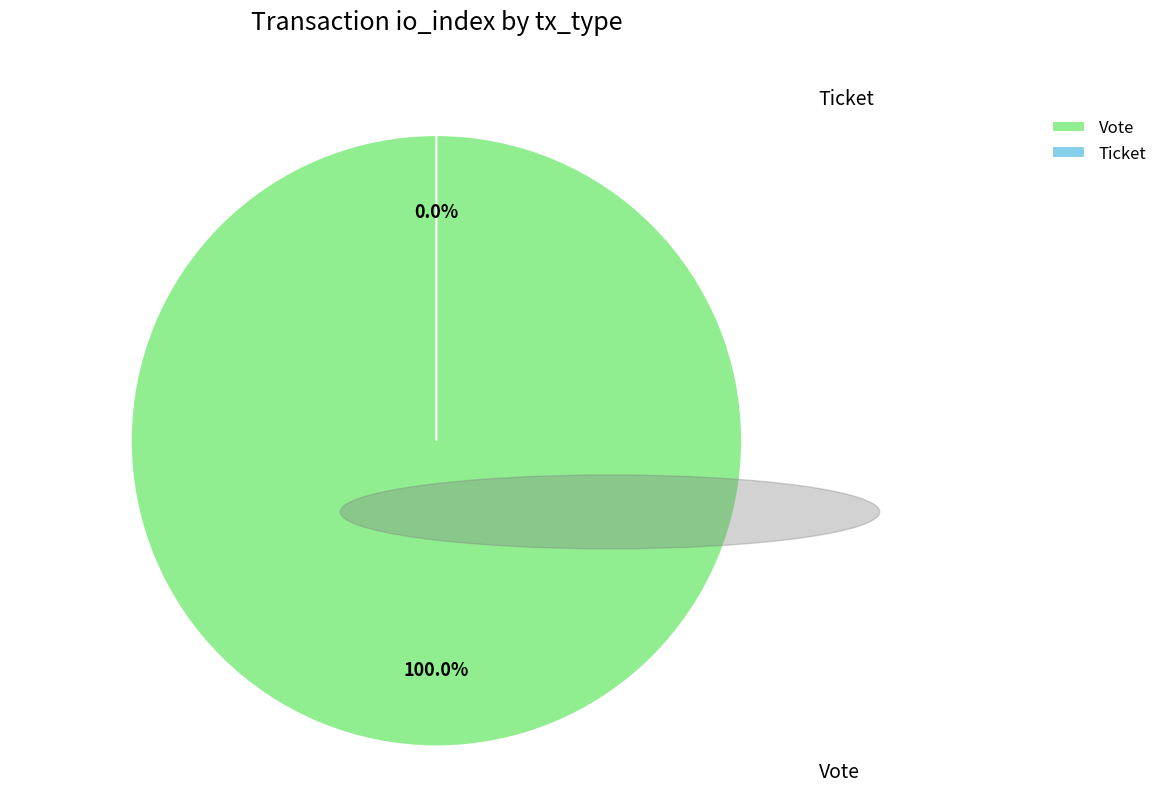

To the nearest percent, what is the difference between the largest and smallest slice percentages?

100%